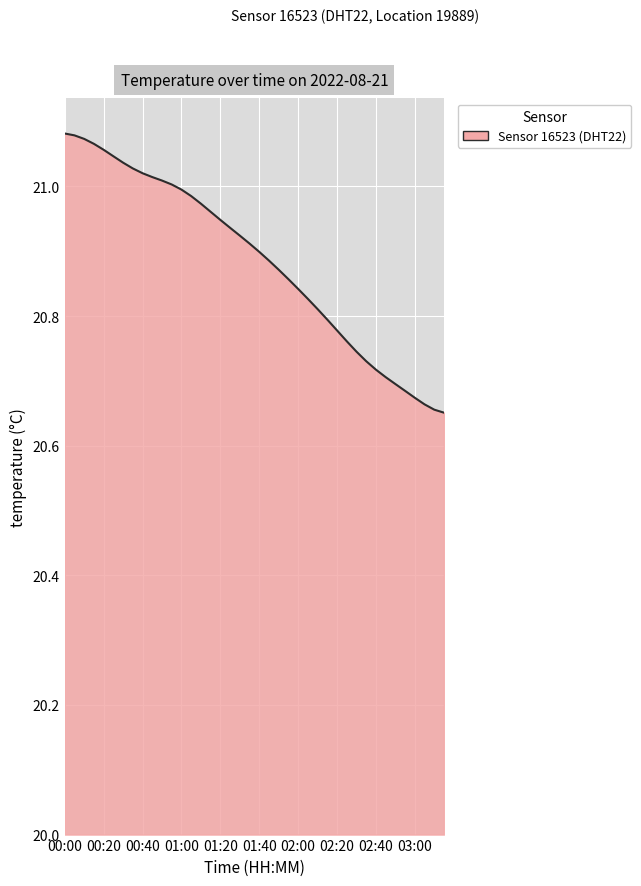

What is the difference between the maximum and minimum values?

0.4